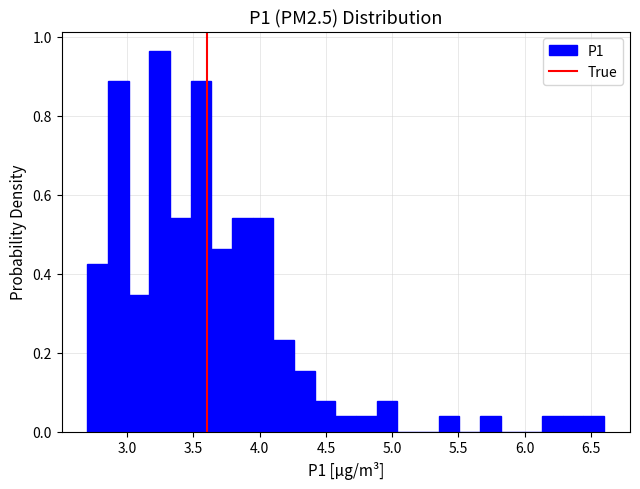

Around what value on the x-axis is the tallest bar? Give the approximate position of its centre, as read against the axis.

3.25